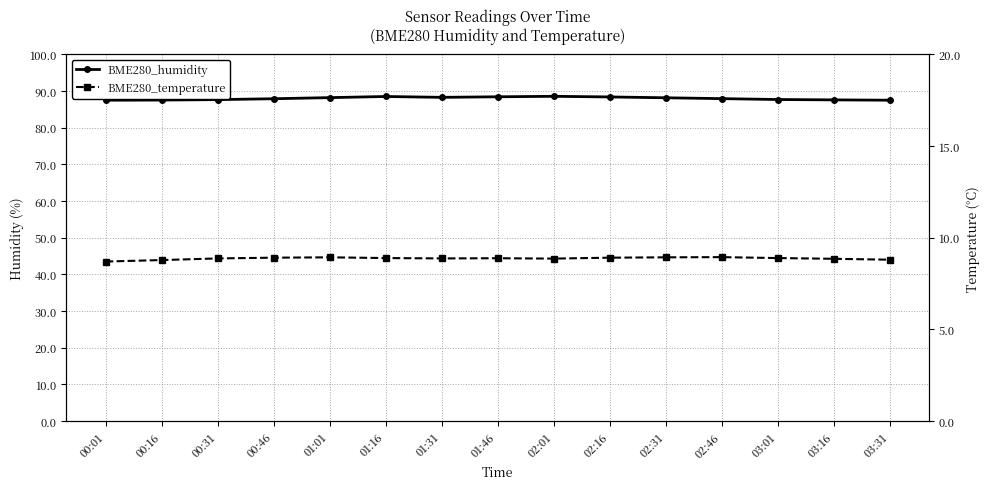

What is the difference between the second highest and minimum values in the BME280_humidity series?

1.0